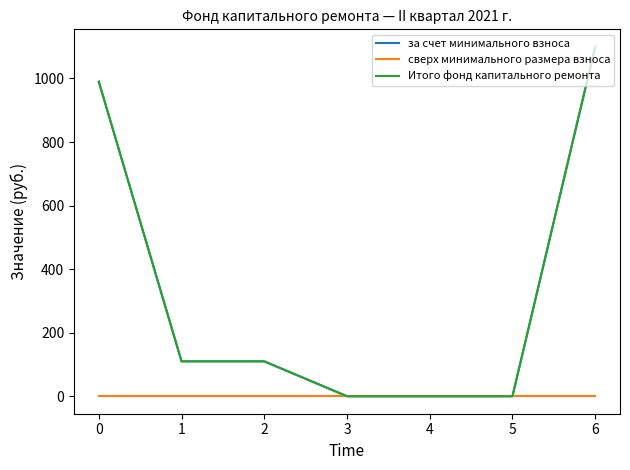

What is the value of the Итого фонд капитального ремонта point at the 7th from the left?

1099.7